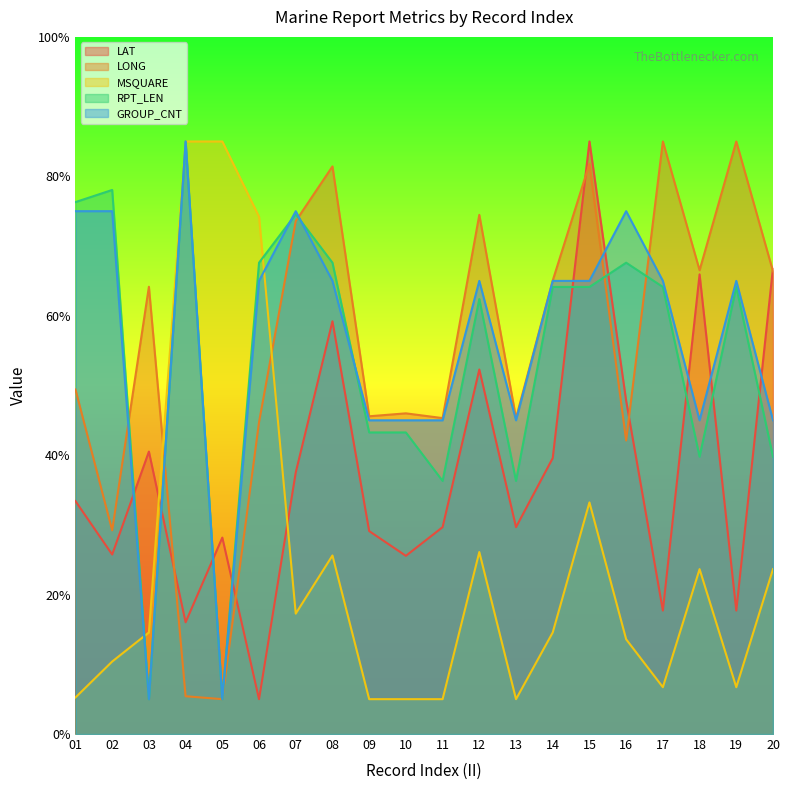

Reading left to right, what are all the values shown in this chart?

LAT: 01=33.4	02=25.7	03=40.5	04=16.0	05=28.2	06=5.0	07=37.5	08=59.2	09=29.1	10=25.6	11=29.7	12=52.3	13=29.7	14=39.6	15=85.0	16=47.8	17=17.7	18=65.9	19=17.7	20=66.9
LONG: 01=49.4	02=29.2	03=64.2	04=5.4	05=5.0	06=44.7	07=73.6	08=81.4	09=45.6	10=46.0	11=45.3	12=74.5	13=45.3	14=65.1	15=81.8	16=42.1	17=85.0	18=66.5	19=85.0	20=66.4
MSQUARE: 01=5.2	02=10.4	03=14.6	04=85.0	05=85.0	06=74.2	07=17.3	08=25.6	09=5.0	10=5.0	11=5.0	12=26.1	13=5.0	14=14.6	15=33.2	16=13.6	17=6.7	18=23.7	19=6.7	20=23.7
RPT_LEN: 01=76.3	02=78.0	03=5.0	04=85.0	05=5.0	06=67.6	07=74.6	08=67.6	09=43.3	10=43.3	11=36.3	12=62.4	13=36.3	14=64.1	15=64.1	16=67.6	17=64.1	18=39.8	19=64.1	20=39.8
GROUP_CNT: 01=75.0	02=75.0	03=5.0	04=85.0	05=5.0	06=65.0	07=75.0	08=65.0	09=45.0	10=45.0	11=45.0	12=65.0	13=45.0	14=65.0	15=65.0	16=75.0	17=65.0	18=45.0	19=65.0	20=45.0